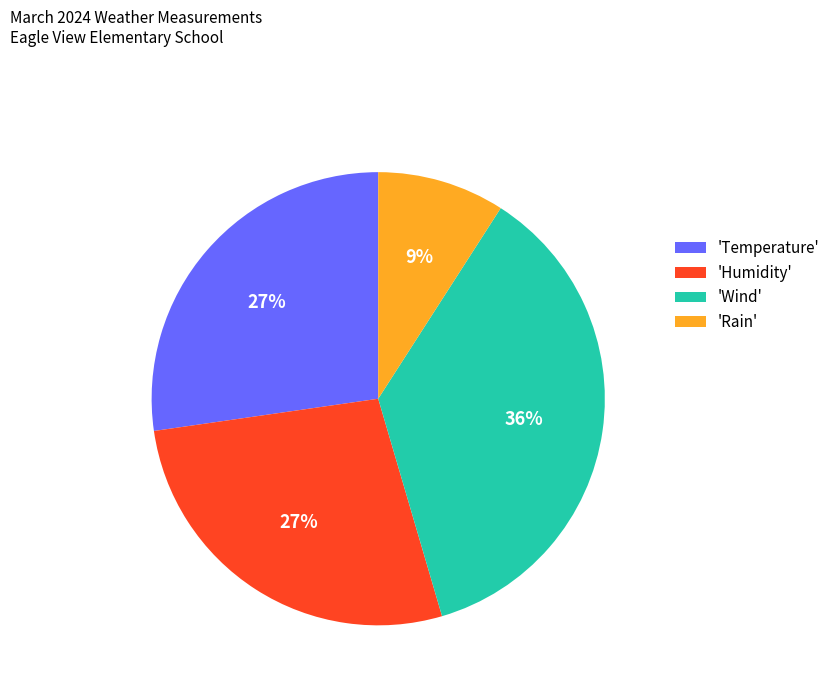

Which category has the biggest portion of the pie?

'Wind'